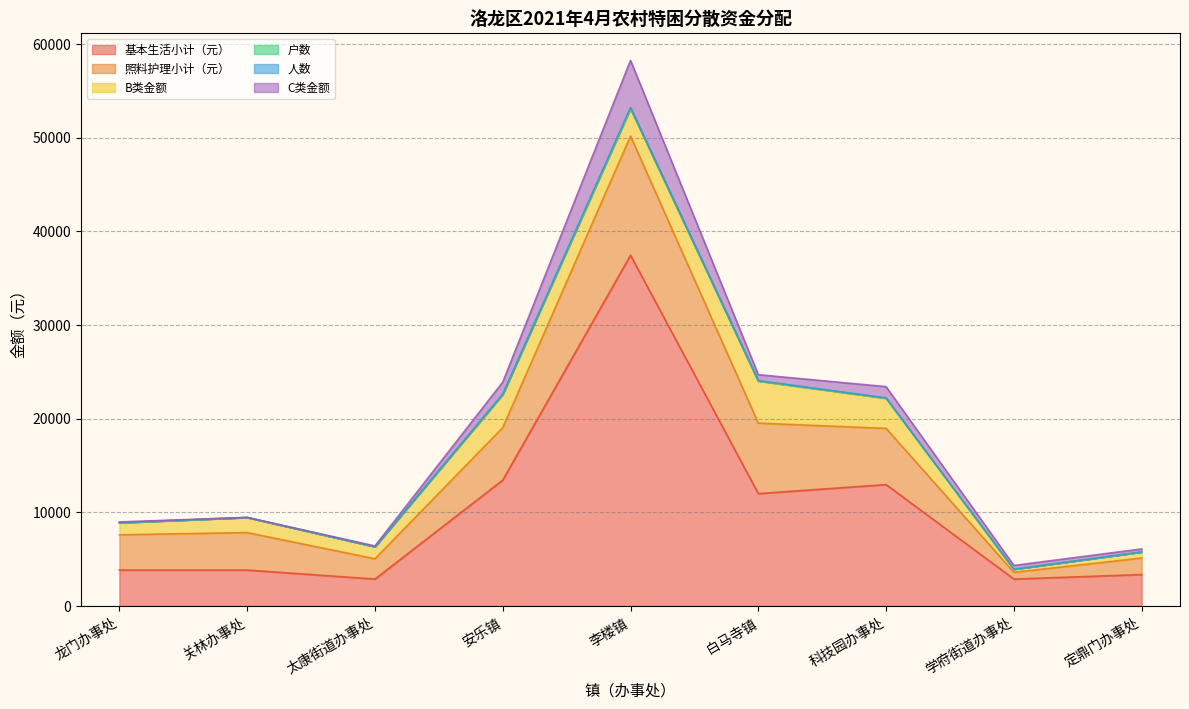

Is it true that 基本生活小计（元） equals 61164 at 李楼镇?

False